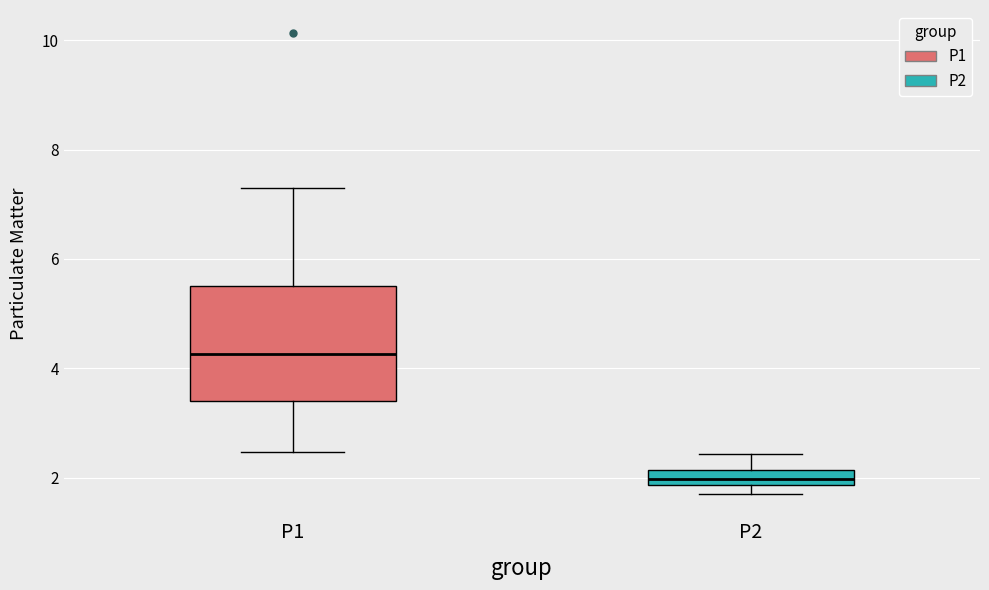

Where does the median line of the box for P2 sit on the y-axis? The values are not printed on the chart, so give them approximately, as read against the axis.

2.0